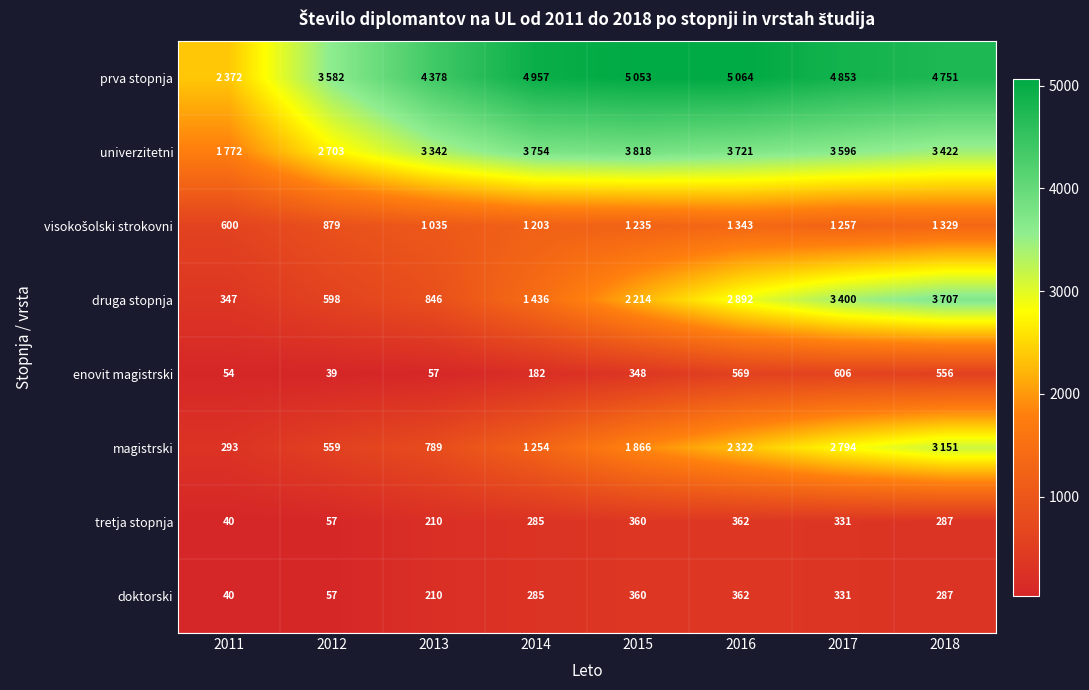

What is the difference between the highest and lowest values at 2013?

4320.5